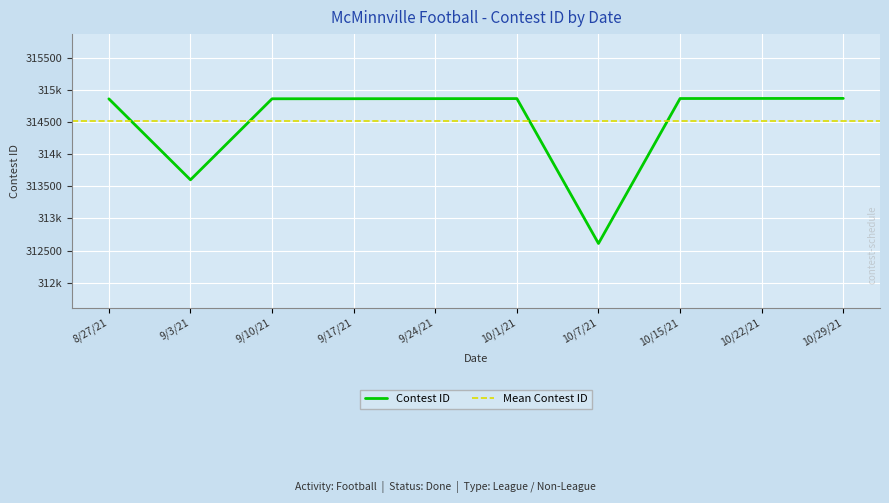

What is the ratio of the value at 9/24/21 to the value at 10/15/21?

1.0